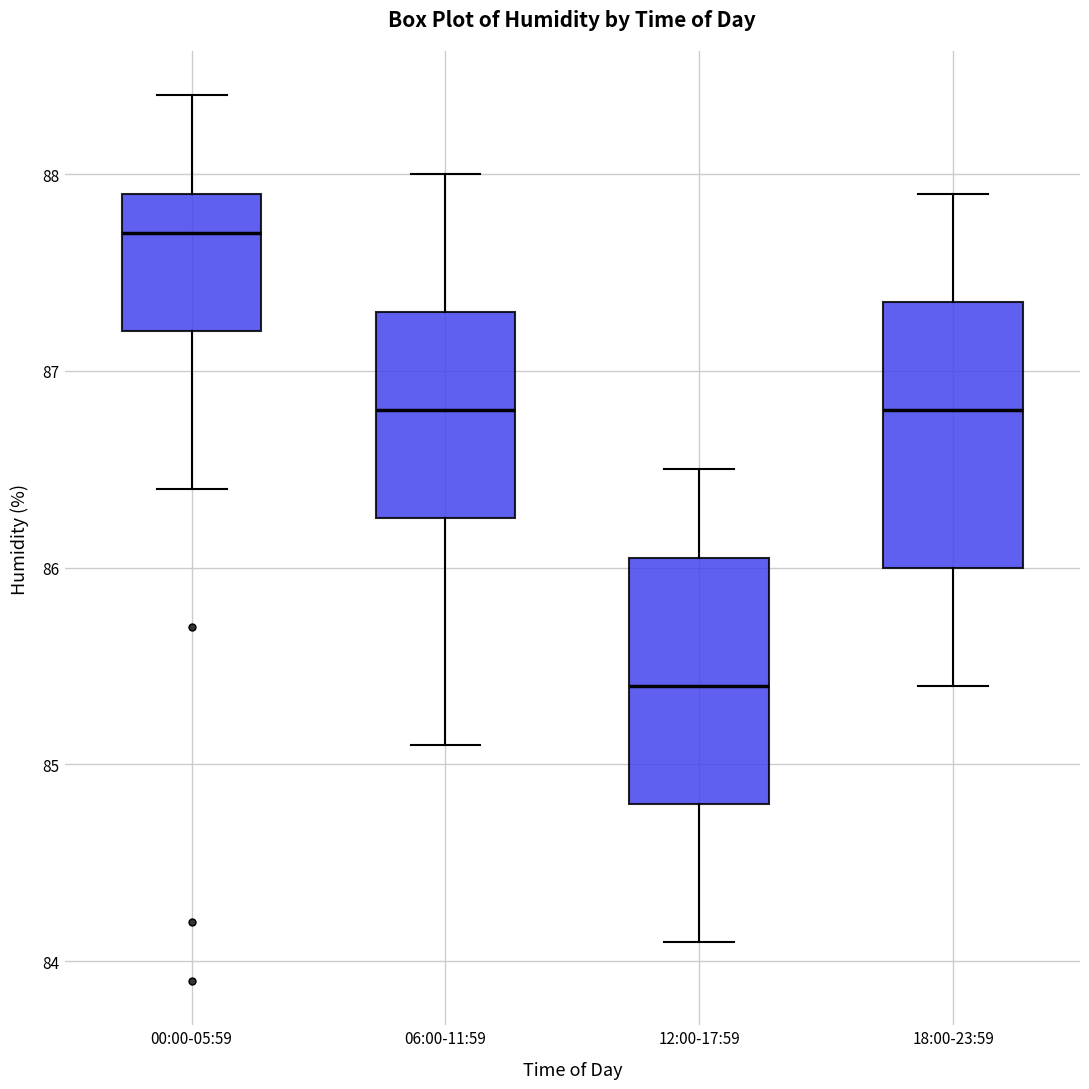

Reading left to right, transcribe this box plot: for each box, give where its median line is, the range the box spans, and where its two whiskers end, as read against the y-axis. The values are not printed on the chart, so give them approximately, as read against the axis.

00:00-05:59: median 87.7, box 87.2 to 87.9, whiskers 86.4 to 88.4
06:00-11:59: median 86.8, box 86.3 to 87.3, whiskers 85.1 to 88.0
12:00-17:59: median 85.4, box 84.8 to 86.1, whiskers 84.1 to 86.5
18:00-23:59: median 86.8, box 86.0 to 87.4, whiskers 85.4 to 87.9